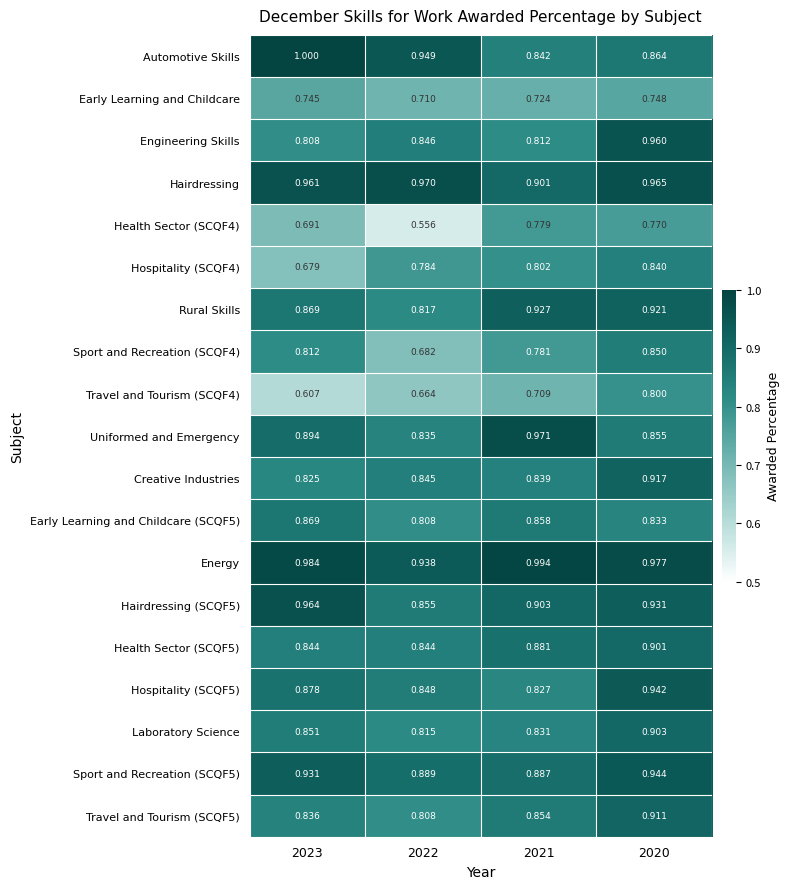

Is the value of Rural Skills at 2021 greater than the value of Sport and Recreation (SCQF5) at 2020?

No